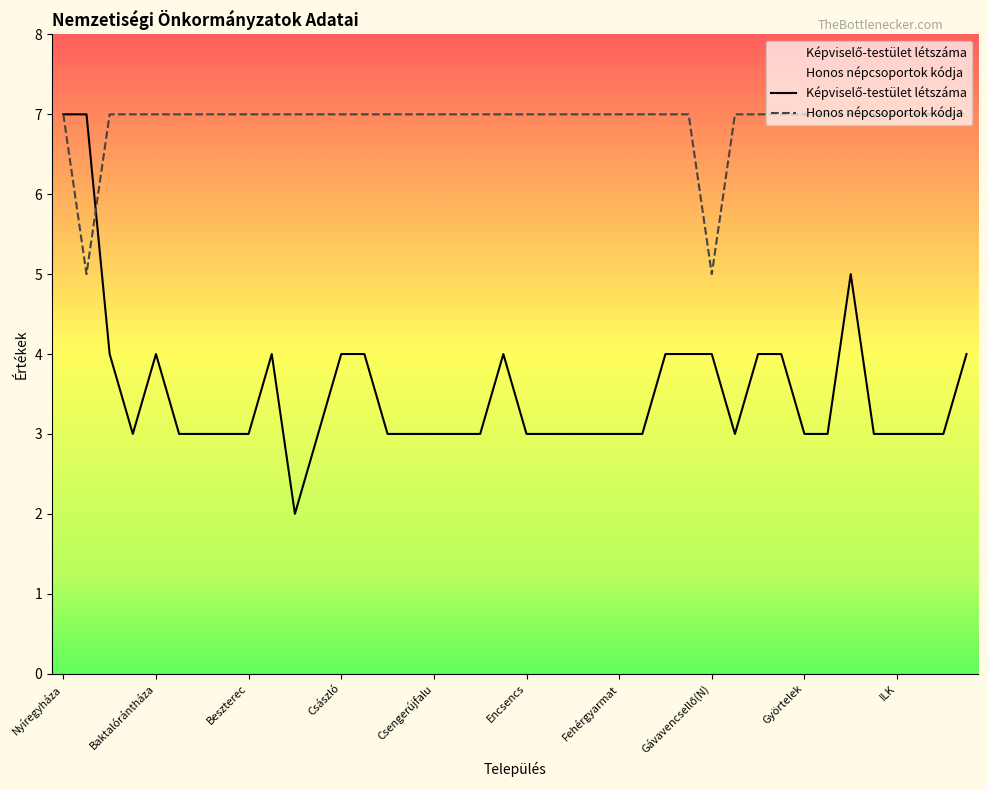

Rank the series at Ajak from highest to lowest value.

Honos népcsoportok kódja, Képviselő-testület létszáma